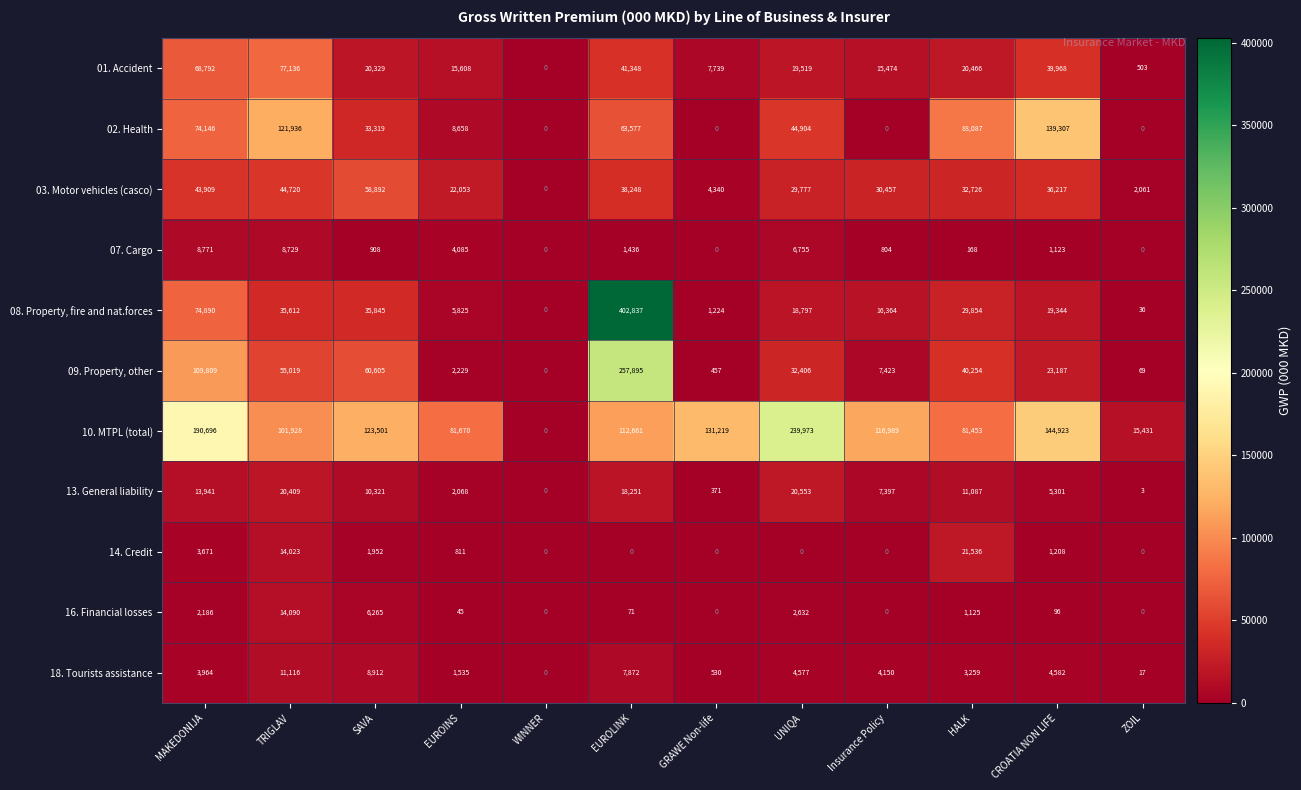

At HALK, list the series in order from smallest to largest.

07. Cargo, 16. Financial losses, 18. Tourists assistance, 13. General liability, 01. Accident, 14. Credit, 08. Property, fire and nat.forces, 03. Motor vehicles (casco), 09. Property, other, 10. MTPL (total), 02. Health